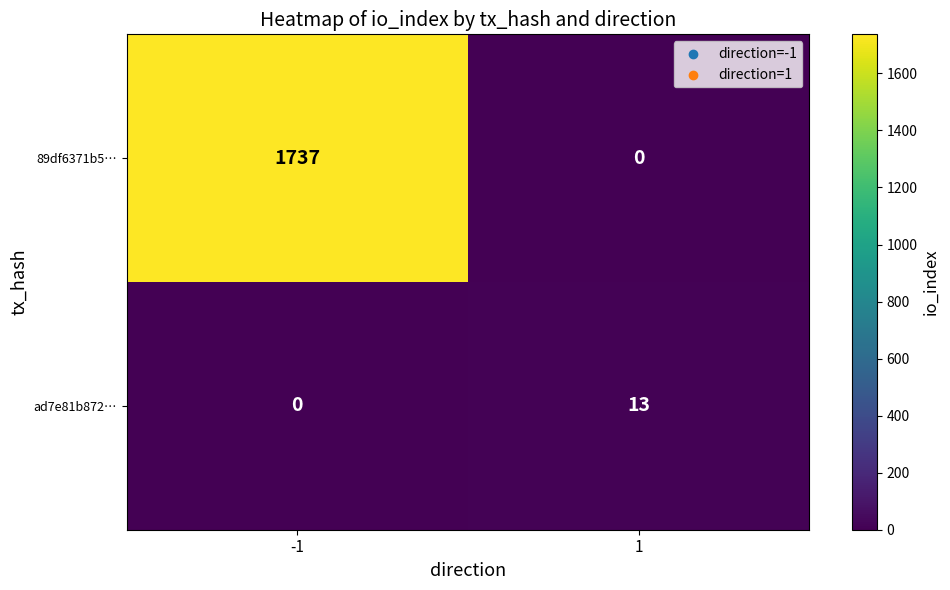

What is the maximum value shown in the chart?

1737